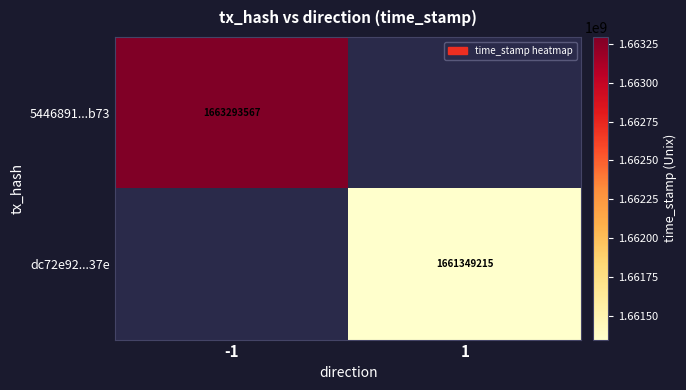

Is it true that dc72e92...37e equals 1661349215 at 1?

True